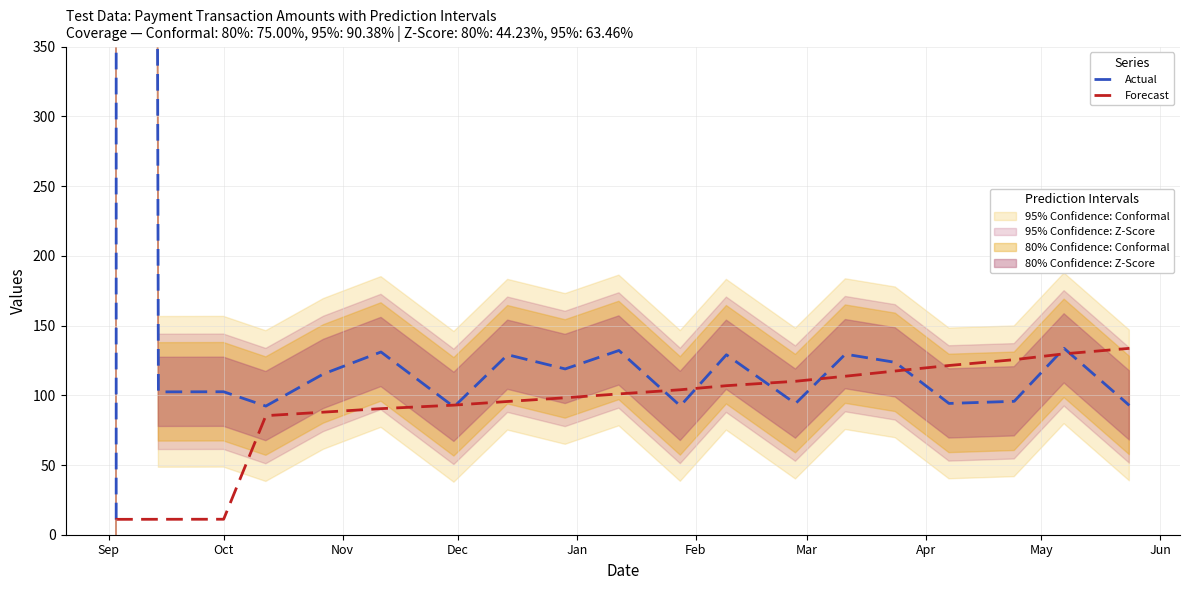

Which series has the widest spread of values?

Actual